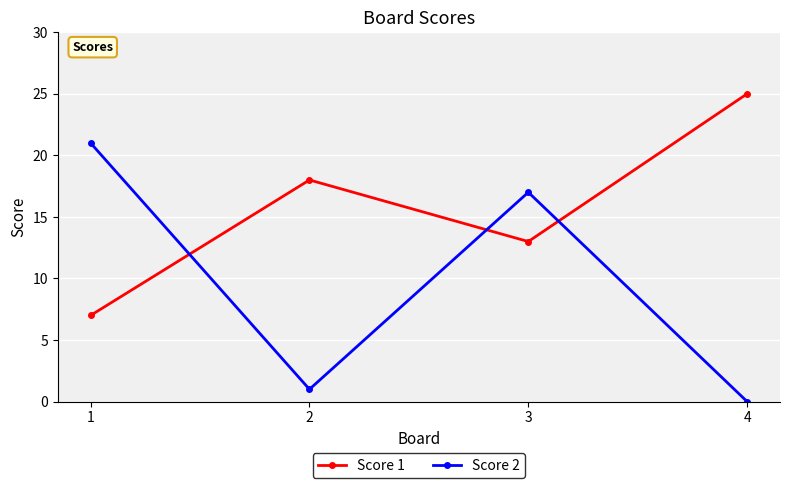

What is the sum of the Score 1 values at 4 and 1?

32